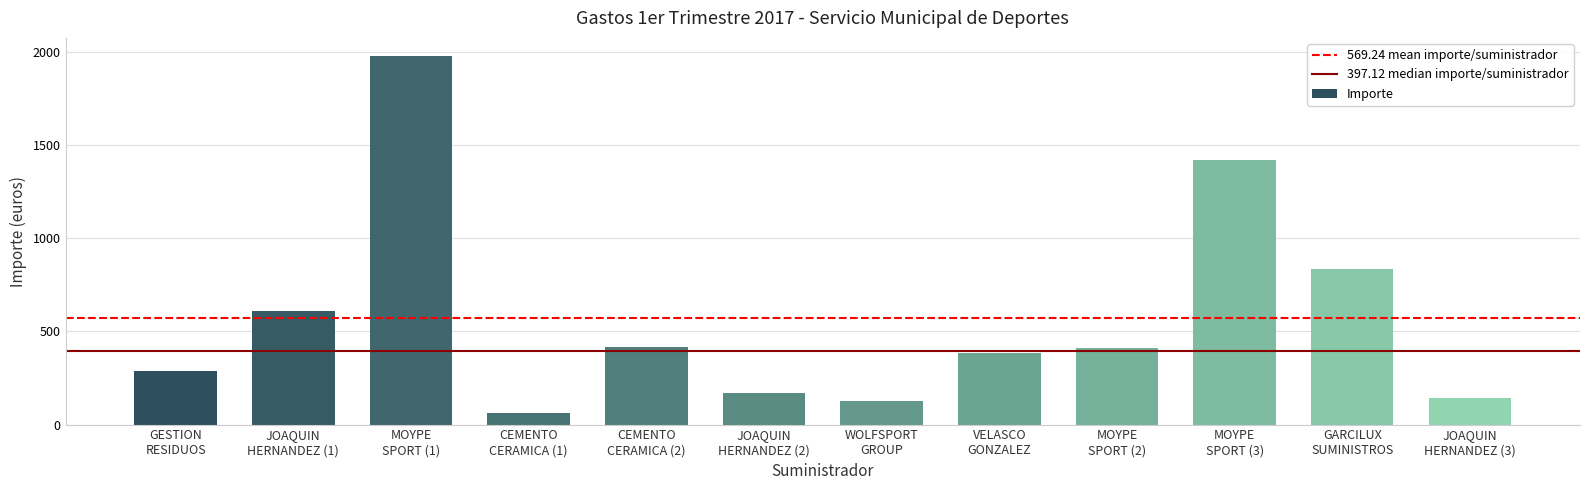

At which label does the data first exceed 409?

JOAQUIN
HERNANDEZ (1)